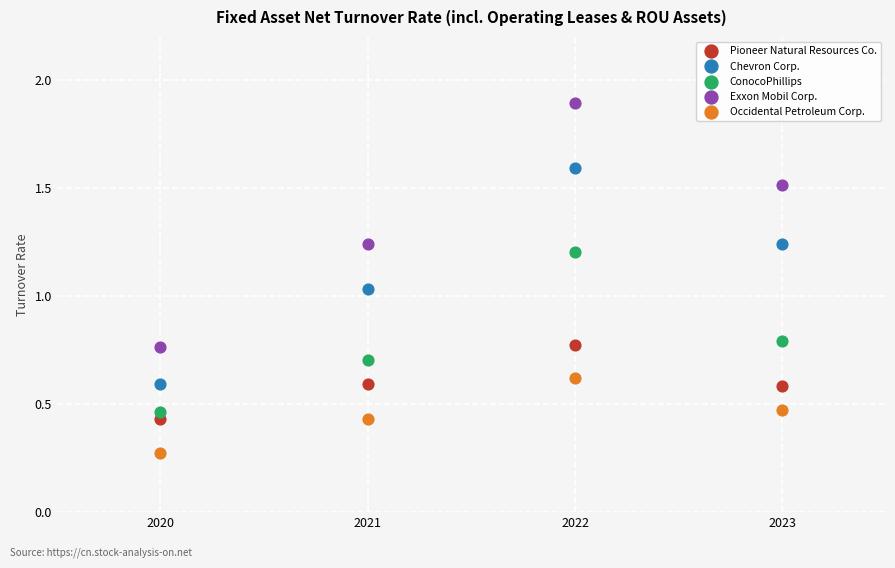

Across all data points, what is the range of Y values (max minus min)?

1.6